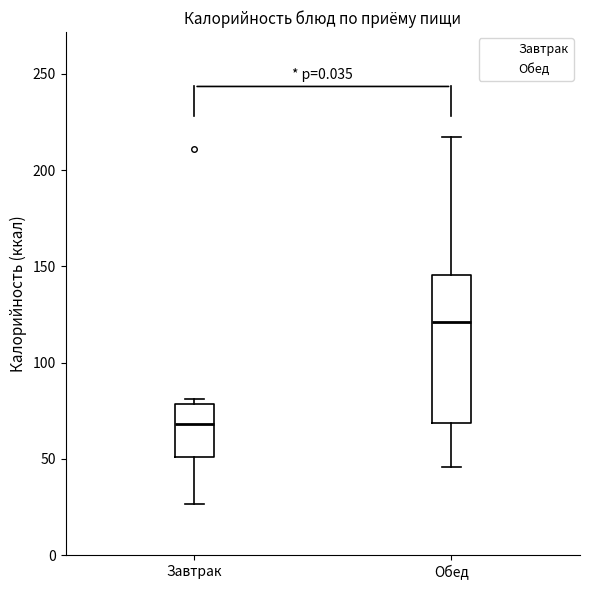

Reading left to right, read every box against the y-axis: the position of its median line, the range the box covers, and the ends of its whiskers. The values are not printed on the chart, so give them approximately, as read against the axis.

Завтрак: median 70, box 50 to 80, whiskers 25 to 80 (just above the box's upper edge)
Обед: median 120, box 70 to 145, whiskers 45 to 215